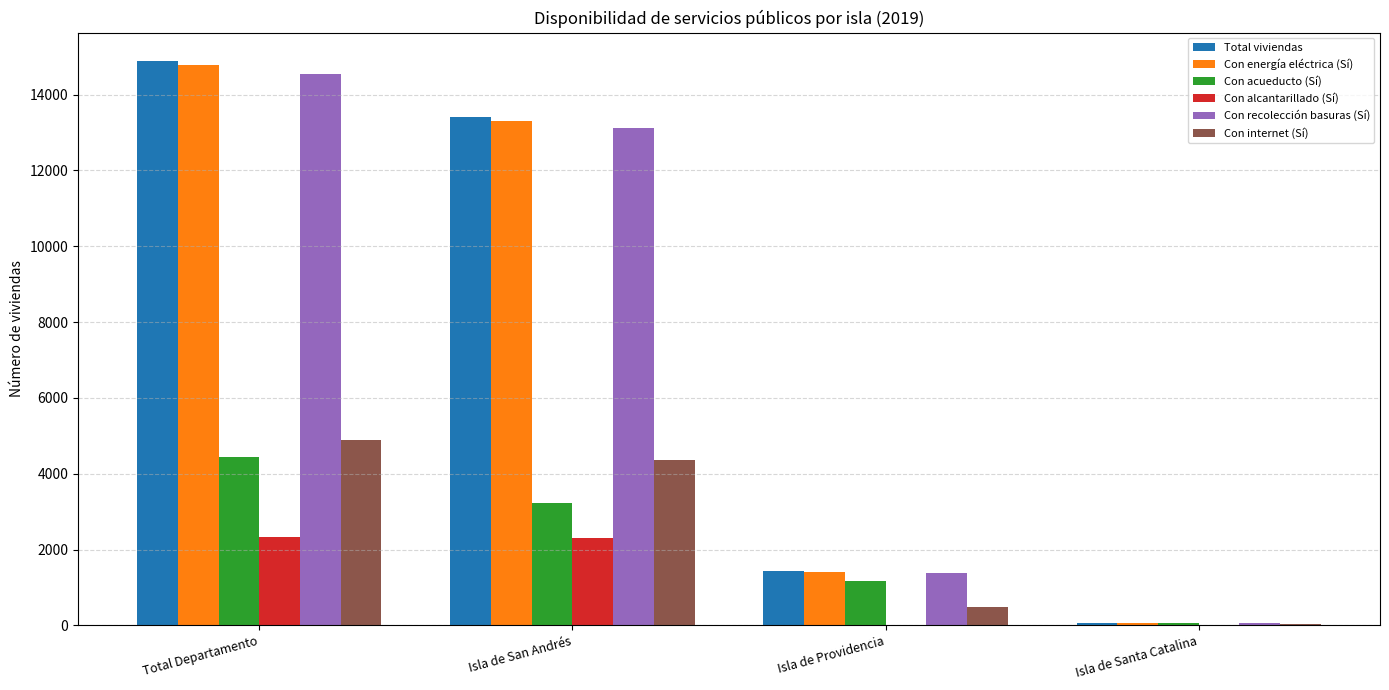

What value does the Con energía eléctrica (Sí) series have at Isla de Santa Catalina, to the nearest 100?

100